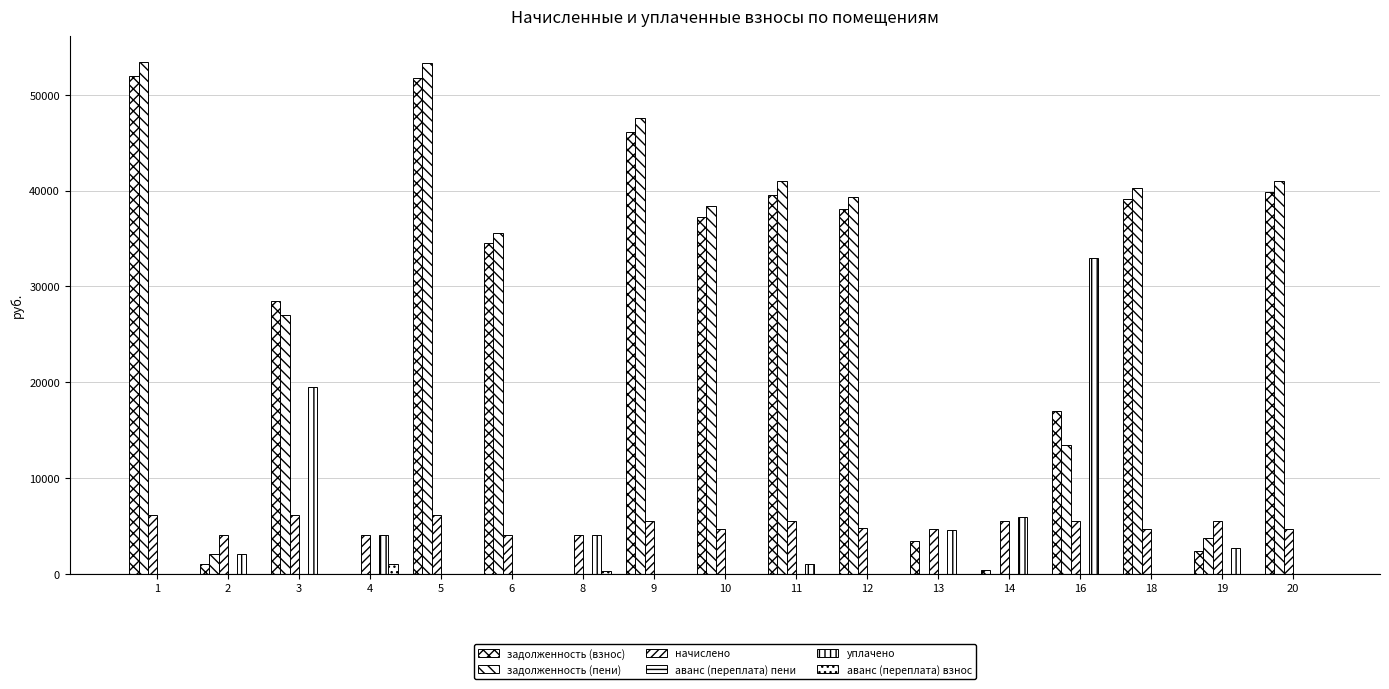

At 20, list the series in order from largest to smallest.

задолженность (пени), задолженность (взнос), начислено, аванс (переплата) пени, уплачено, аванс (переплата) взнос